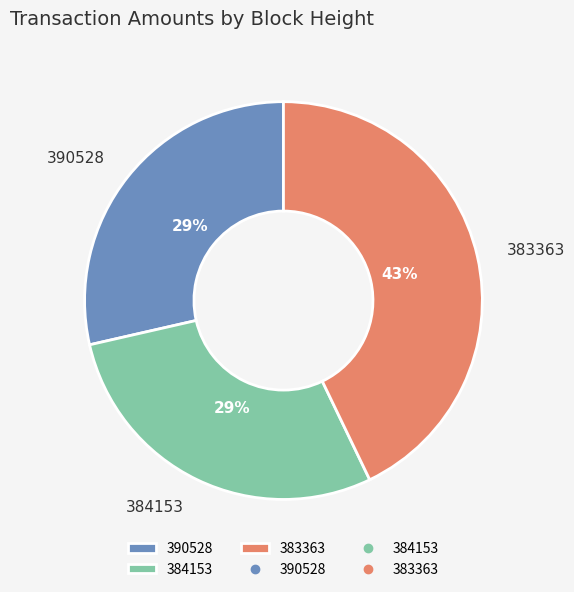

Do 383363 and 384153 together represent more than half of the pie?

Yes